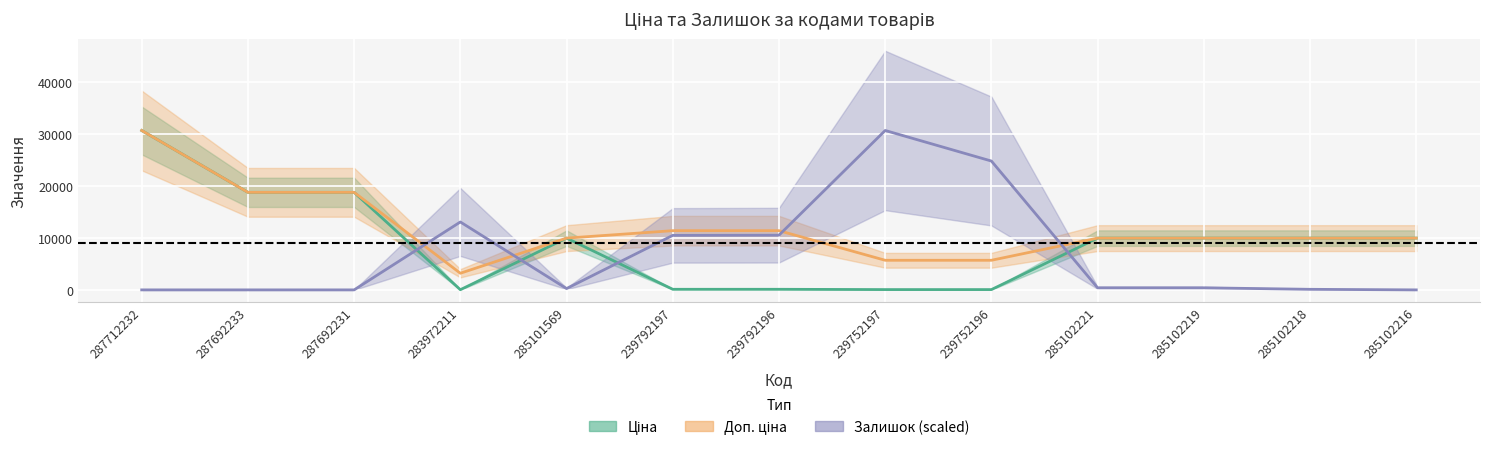

The Доп. ціна series shows 9975.0 at 285101569. True or false?

True